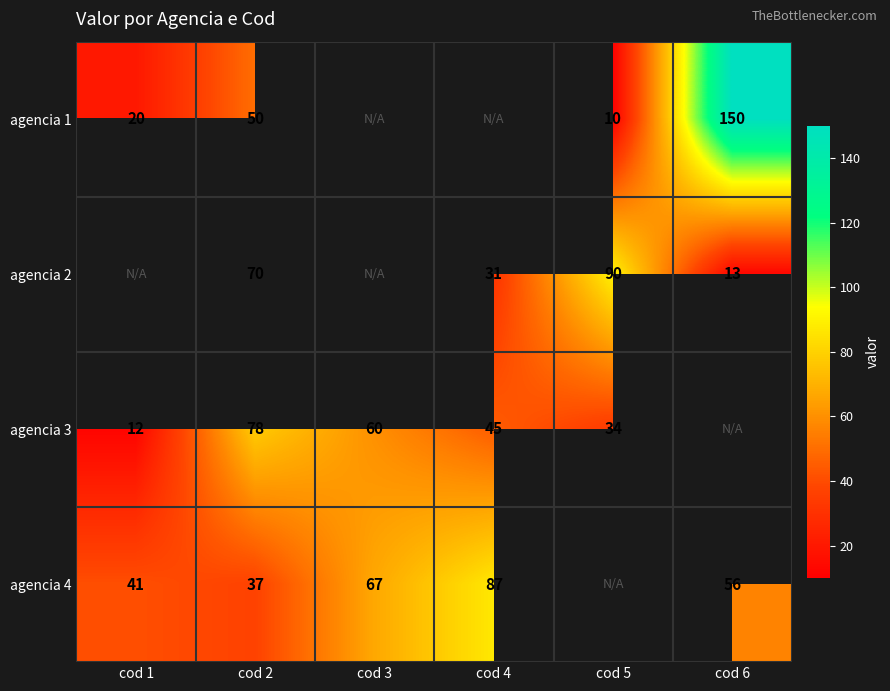

True or false: agencia 4 has a value of 17 at cod 6.

False